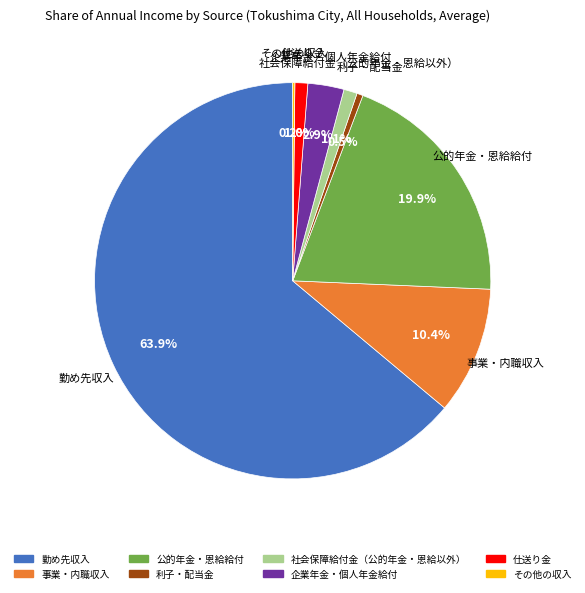

What percentage do 勤め先収入 and 企業年金・個人年金給付 together represent?

66.9%